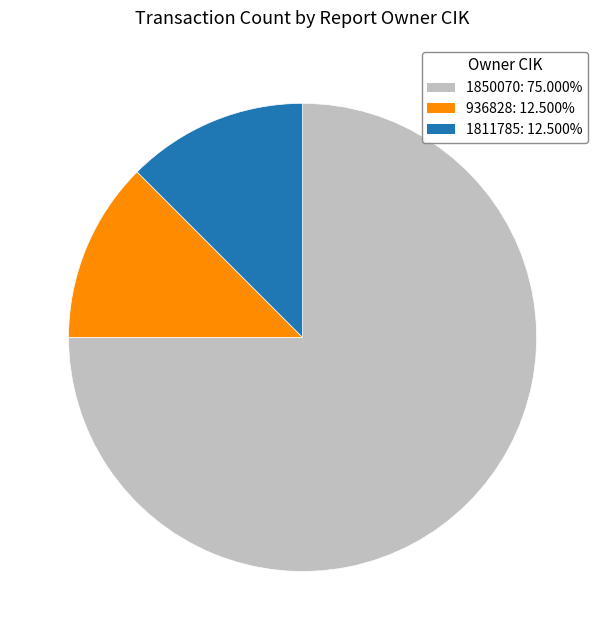

Which category accounts for the majority?

1850070